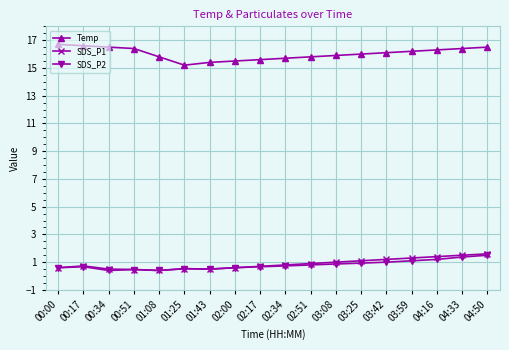

What is the spread (max minus min) of values at 03:25?

15.1